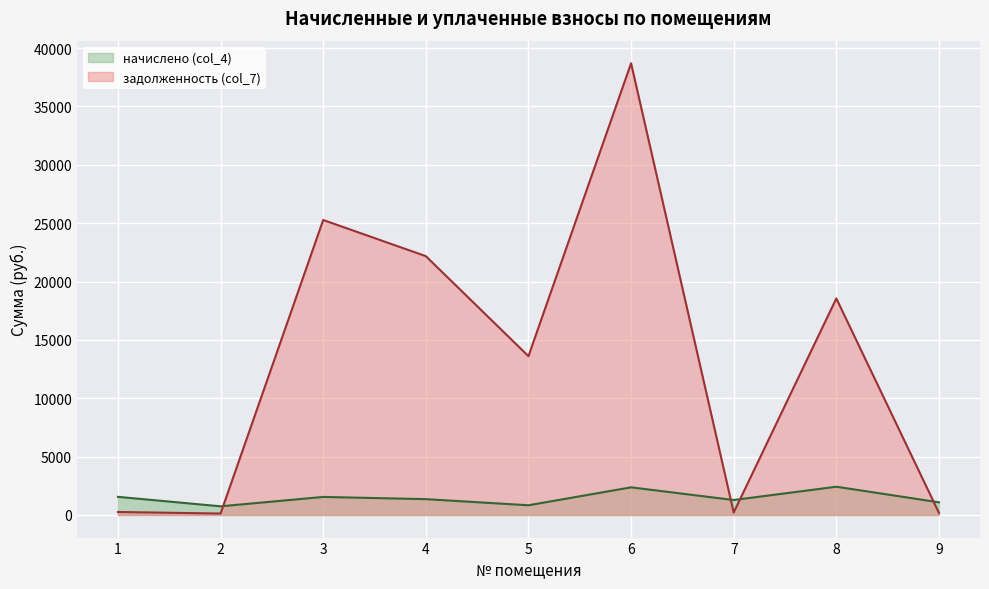

The задолженность (col_7) series shows 464.0 at 1. True or false?

False